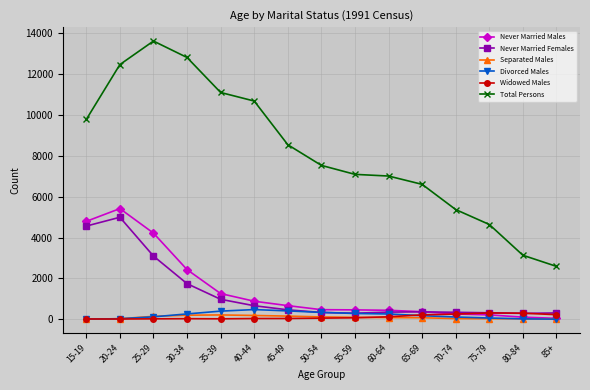

The Never Married Males series shows 374 at 65-69. True or false?

True